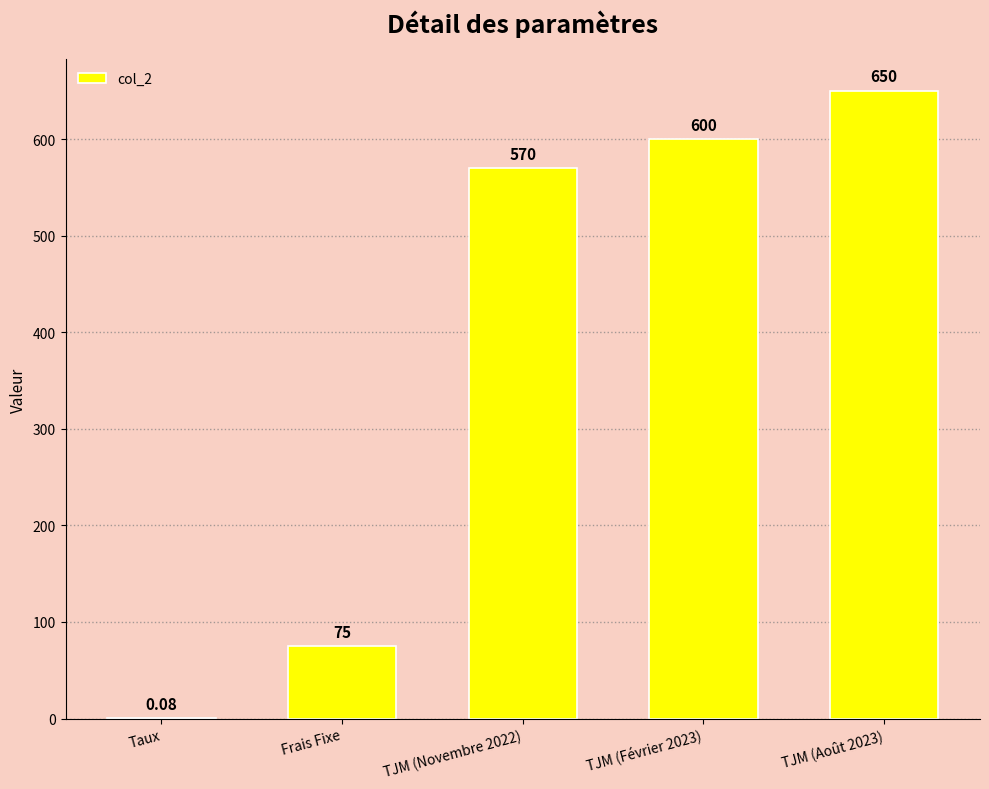

Which has a higher value, Taux or TJM (Novembre 2022)?

TJM (Novembre 2022)